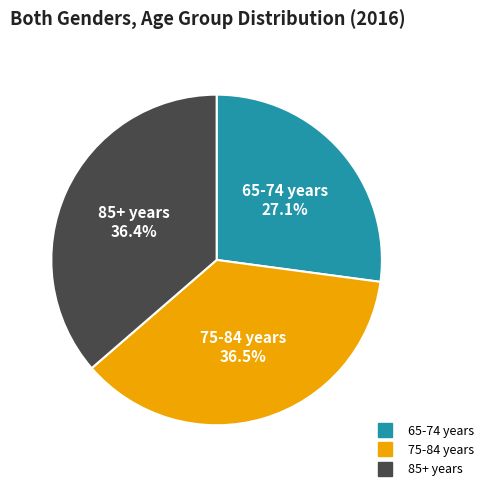

Does 65-74 years account for over 50% of the chart?

No